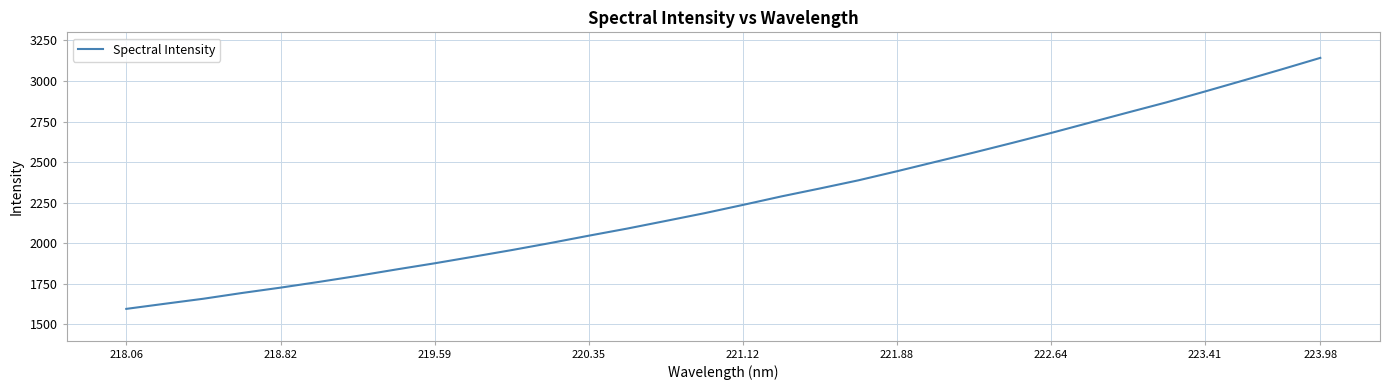

What is the minimum value shown in the chart?

1595.9